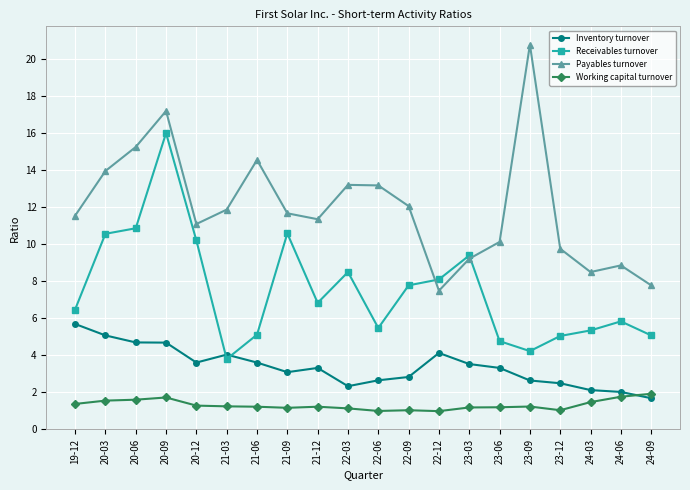

What are all the series names shown in the legend?

Inventory turnover, Receivables turnover, Payables turnover, Working capital turnover